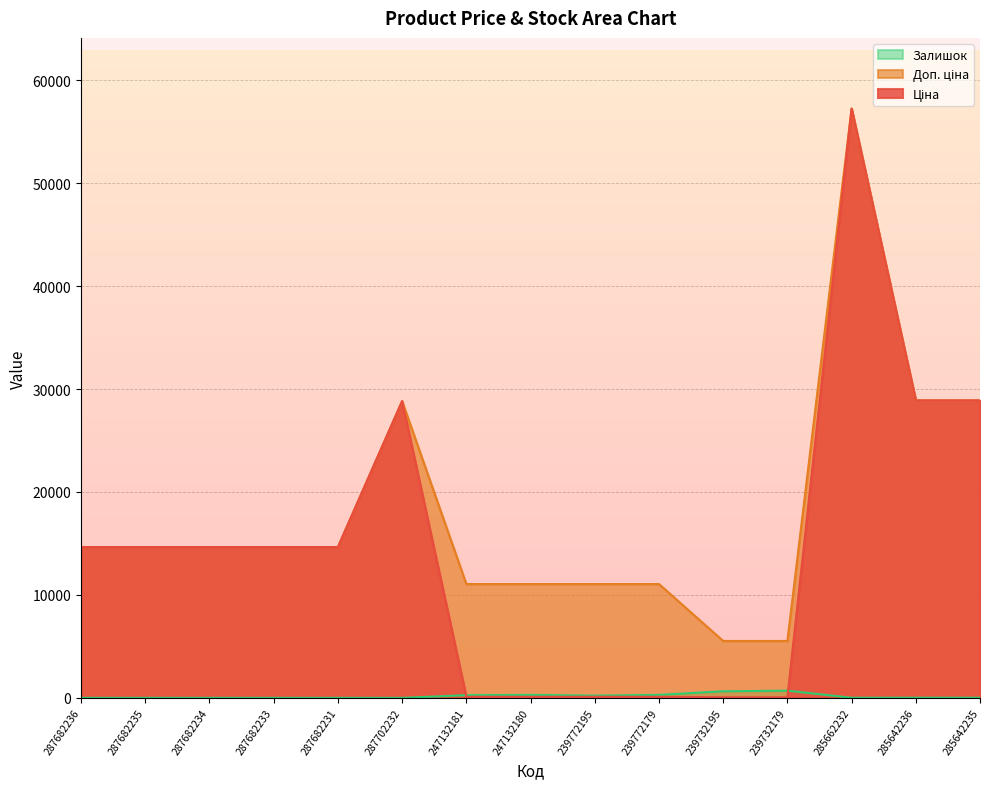

Reading right to left, list all the values displayed in this chart.

Ціна: 28890.3	28890.3	57235.5	55.3	55.3	110.5	110.5	110.5	110.5	28821.8	14649.6	14649.6	14649.6	14649.6	14649.6
Доп. ціна: 28890.3	28890.3	57235.5	5528.0	5528.0	11055.0	11055.0	11055.0	11055.0	28821.8	14649.6	14649.6	14649.6	14649.6	14649.6
Залишок: 14.0	16.0	13.0	702.0	640.0	290.0	218.0	290.0	260.0	0.0	0.0	0.0	0.0	0.0	0.0